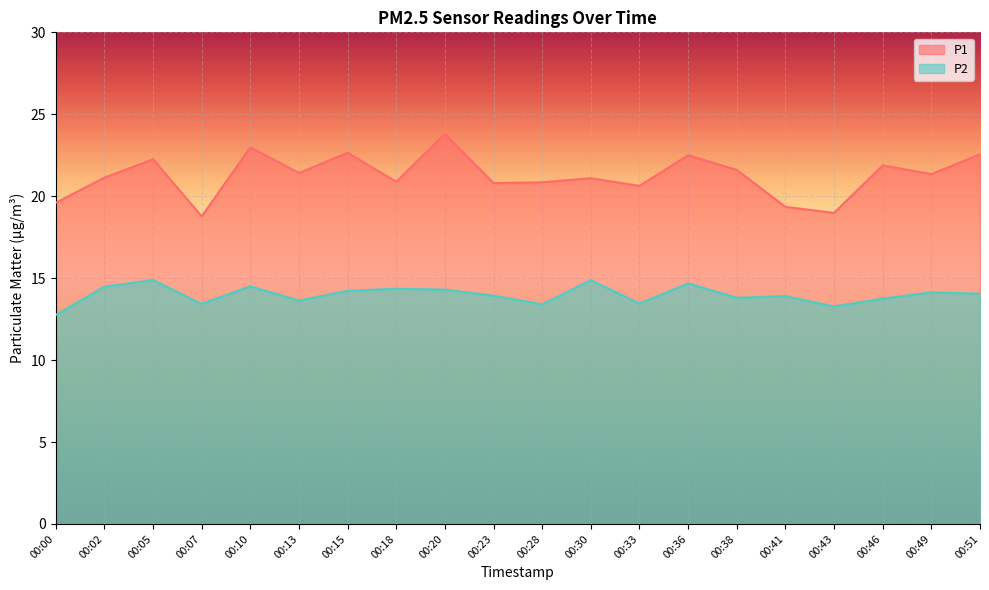

Which has a higher value, 00:10 or 00:00?

00:10